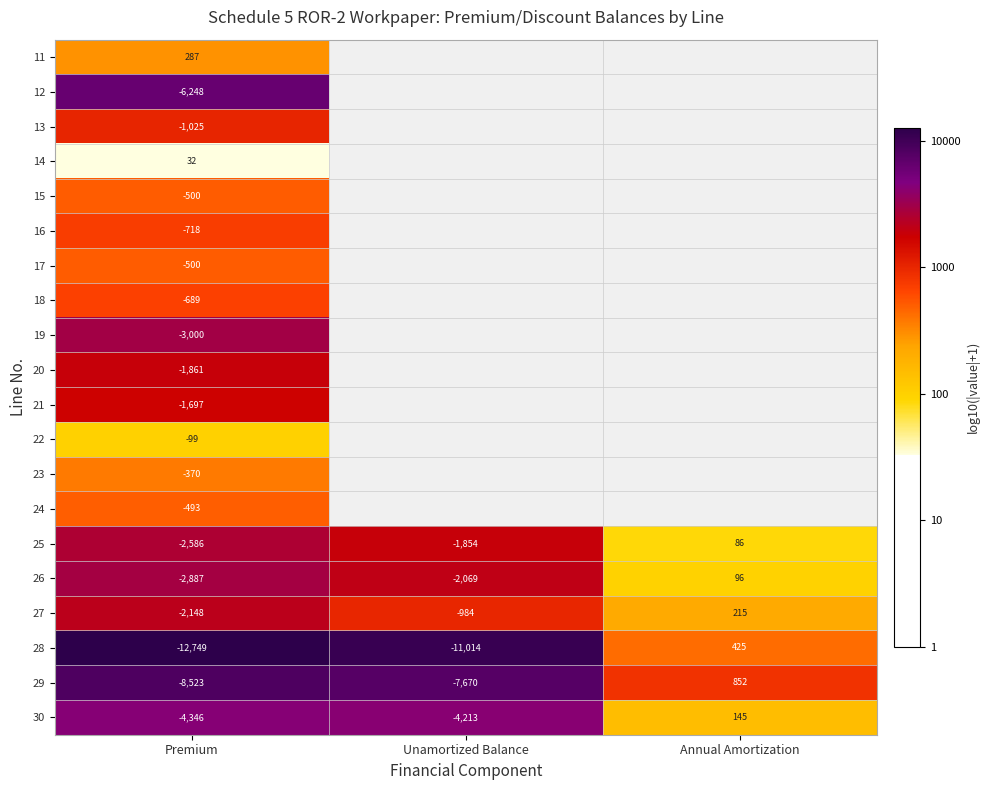

The value of 15 at Premium is 4.4. True or false?

False